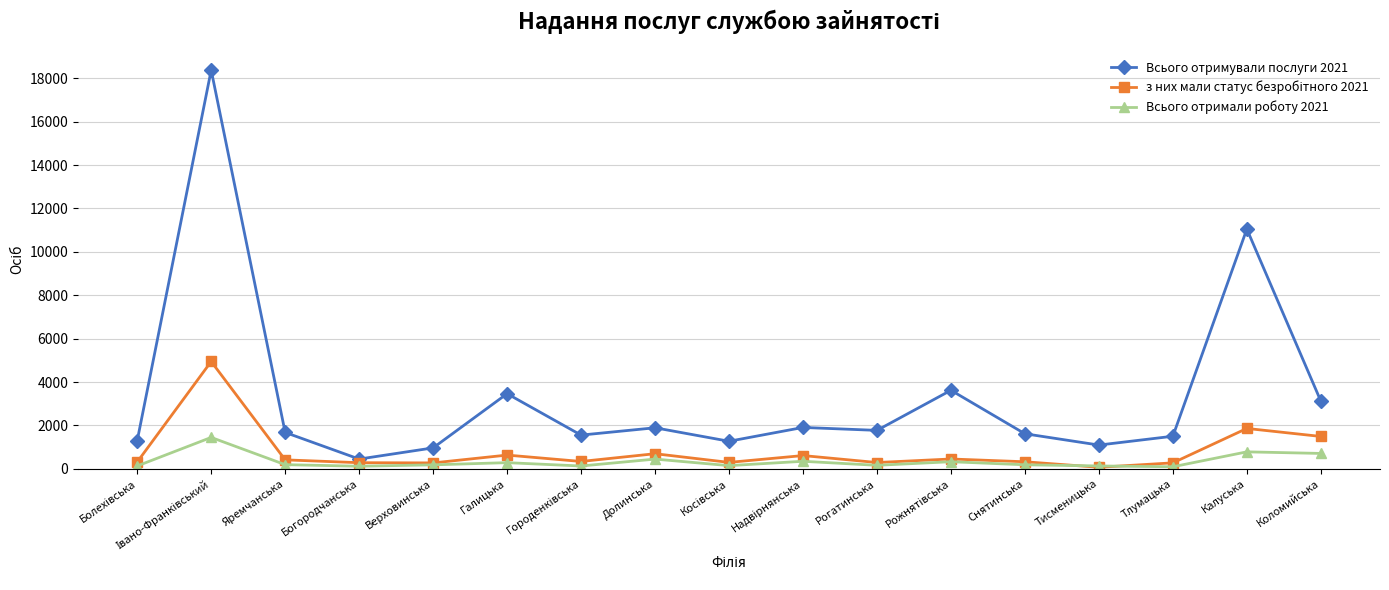

Which series has the widest spread of values?

Всього отримували послуги 2021